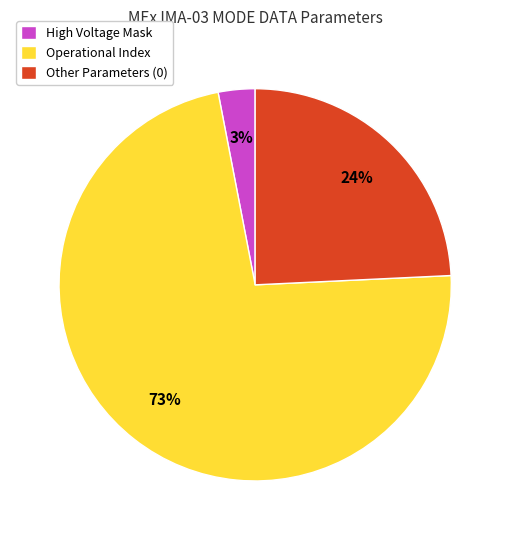

Is there a majority slice in this chart?

Yes